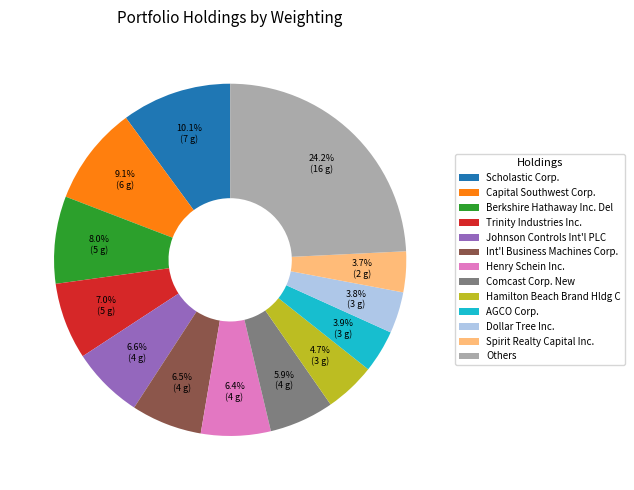

Which slice is the largest?

Others